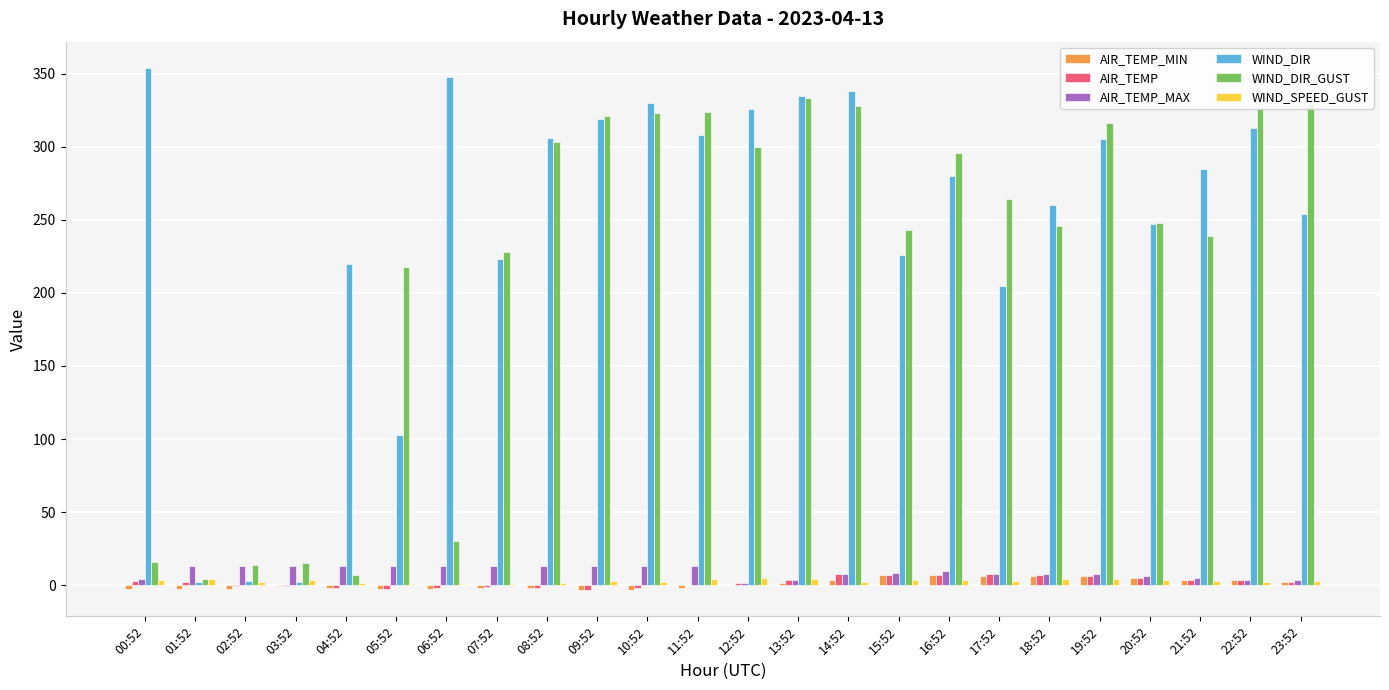

Which series has the widest spread of values?

WIND_DIR